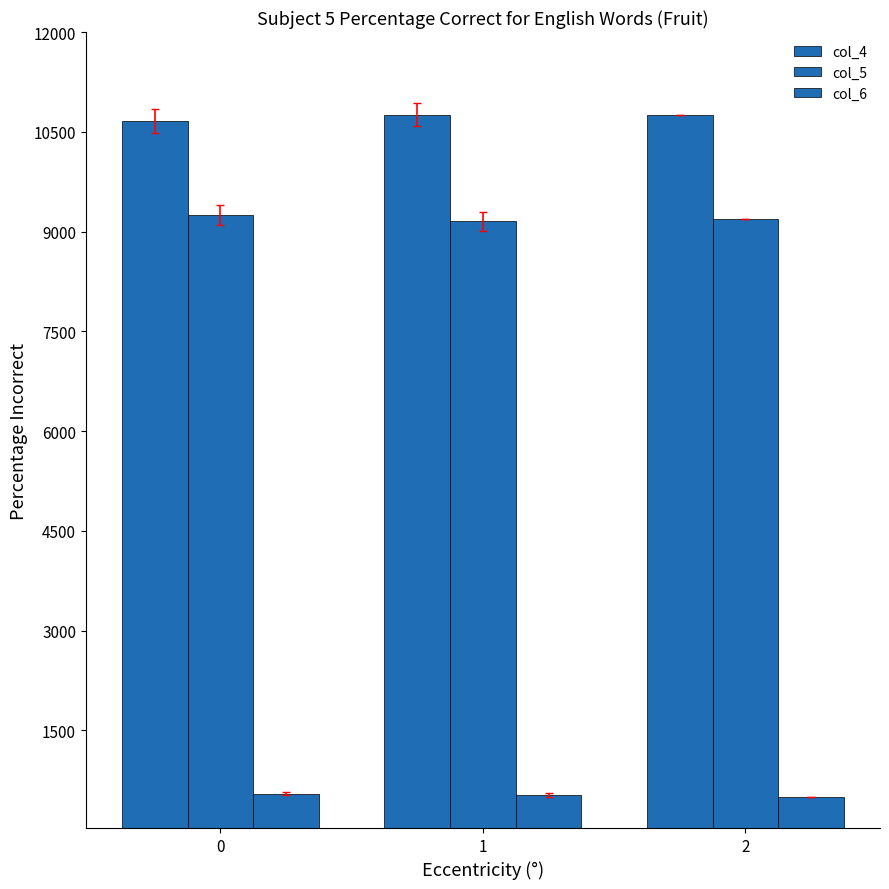

At which category does the chart reach its minimum across all series?

2